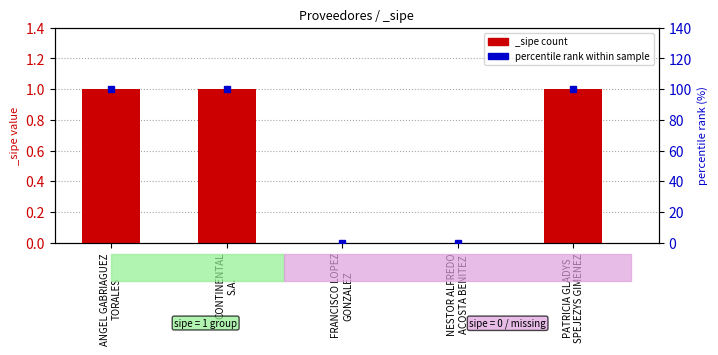

How many bars are there in total?

5